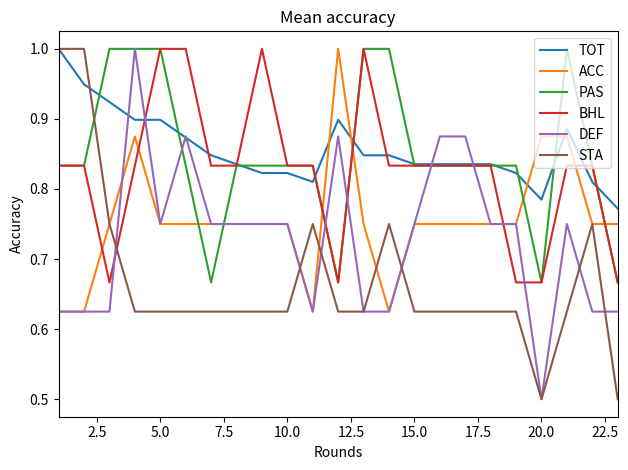

Count the number of data series in this chart.

6